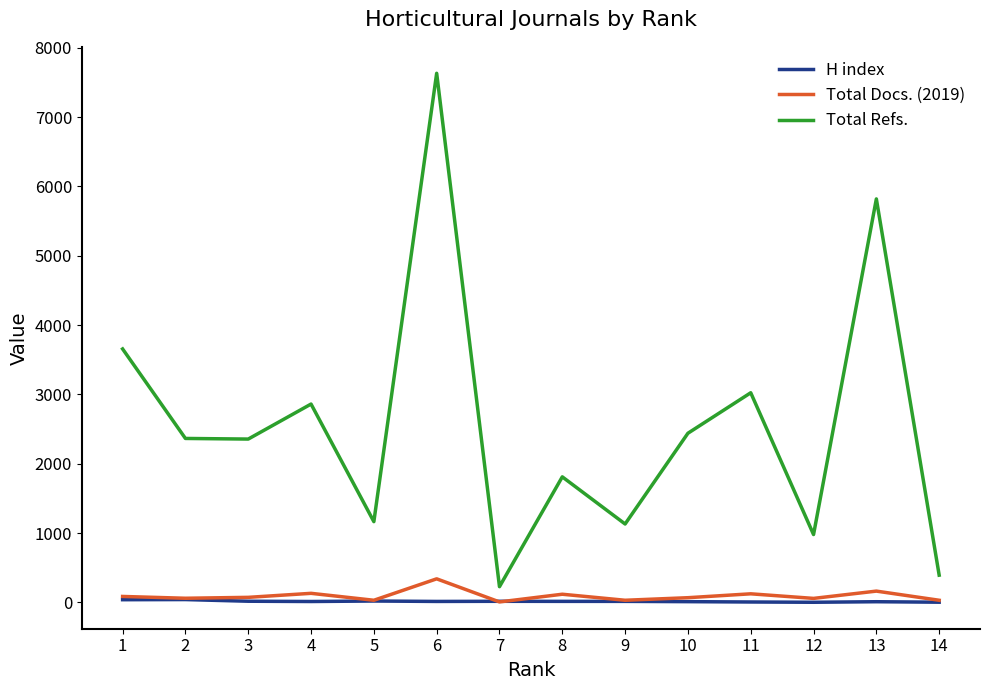

At which category is the sum across all series the highest?

6